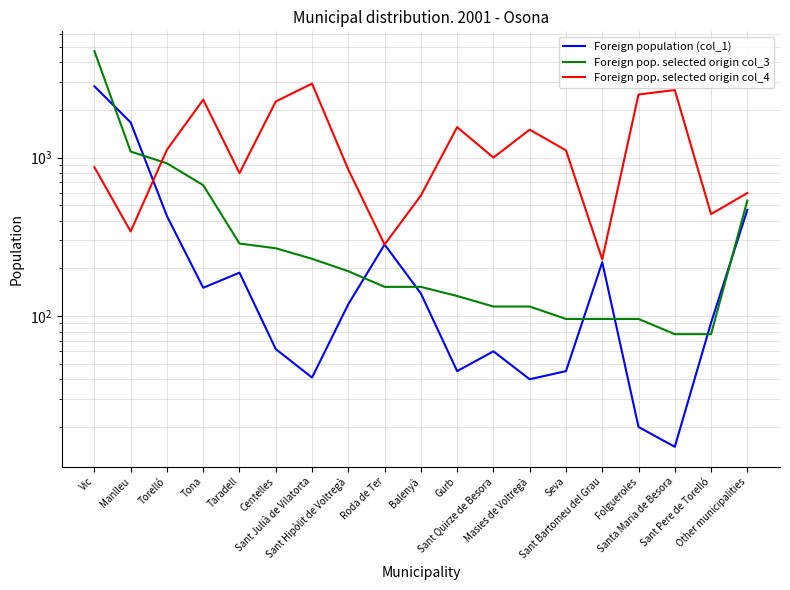

True or false: Foreign pop. selected origin col_4 and Foreign population (col_1) cross at least once.

True